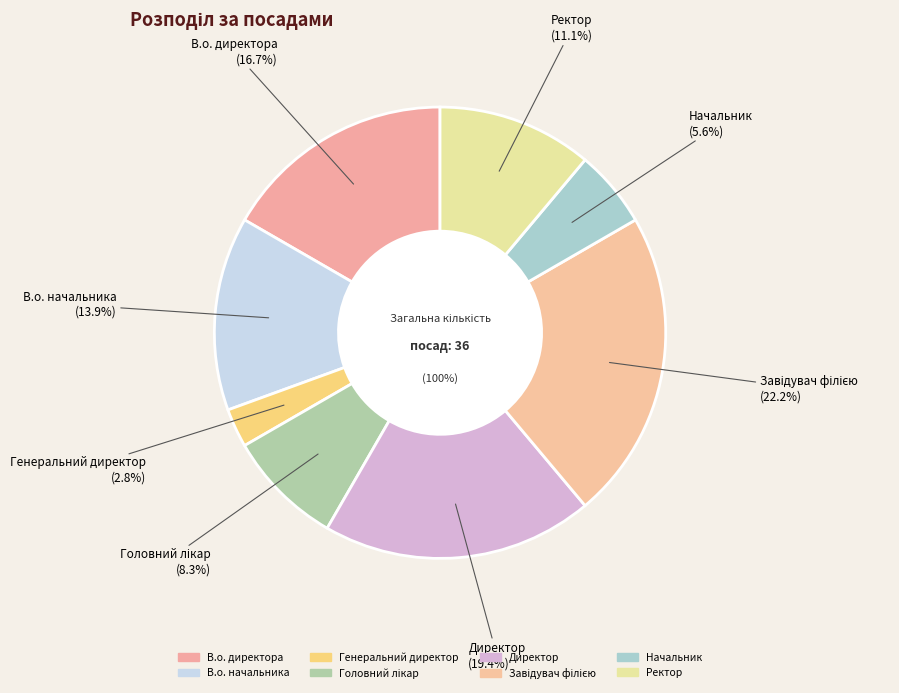

Which category has the smallest portion of the pie?

Генеральний директор